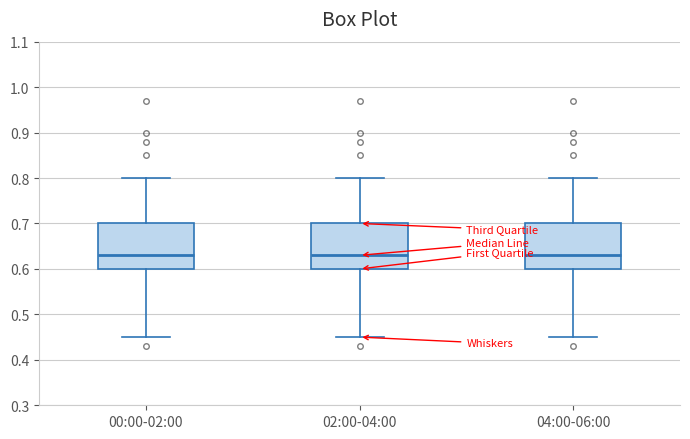

Where is the upper edge of the box for 04:00-06:00 on the y-axis? The values are not printed on the chart, so give them approximately, as read against the axis.

0.70